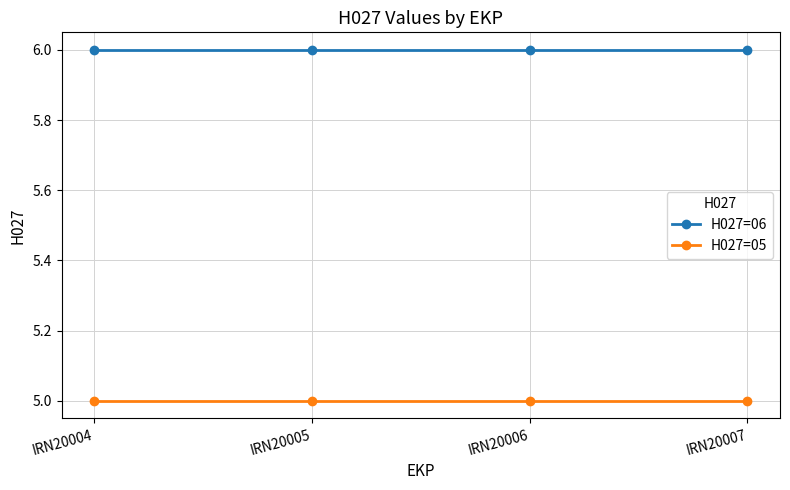

What is the value of the H027=05 point at the 1st from the left?

5